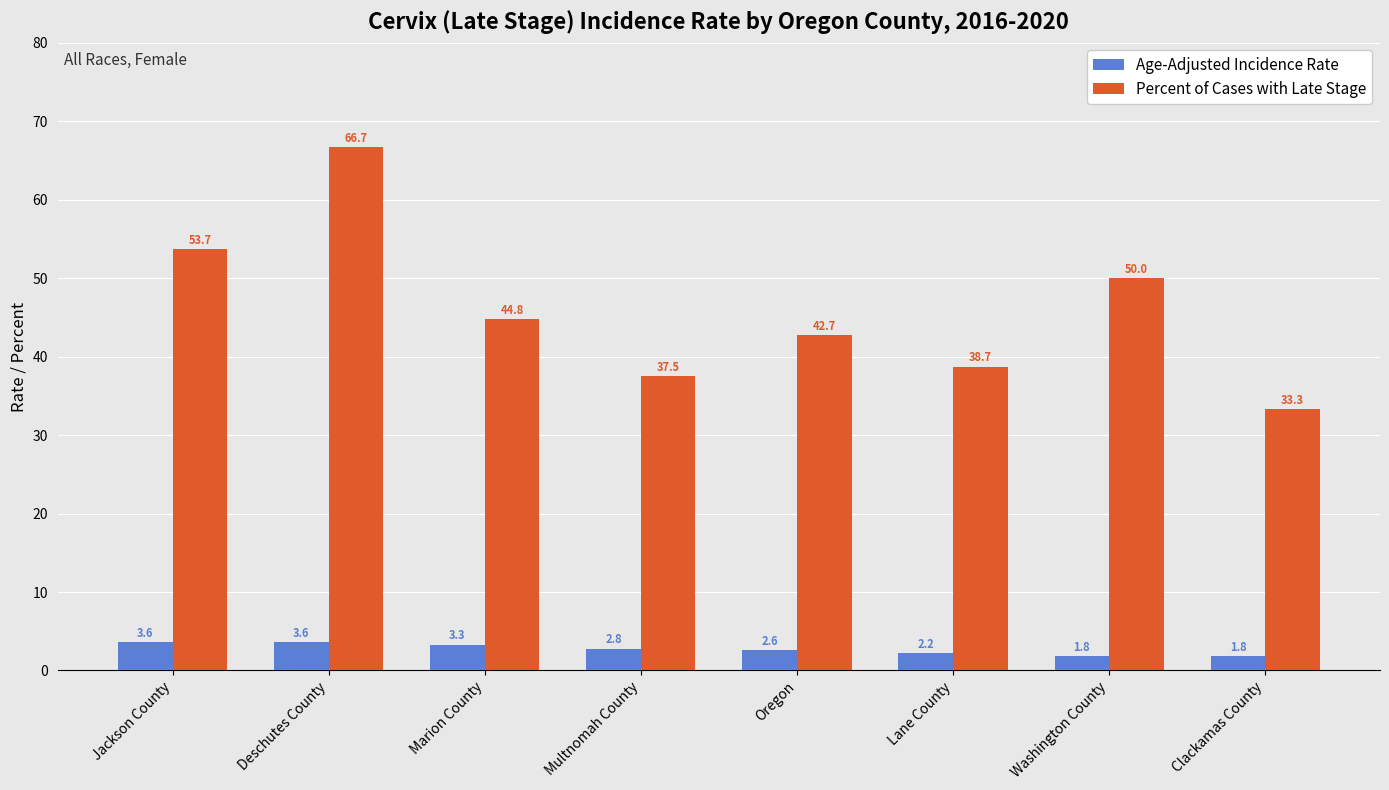

How many values in the Age-Adjusted Incidence Rate series are below 2?

2